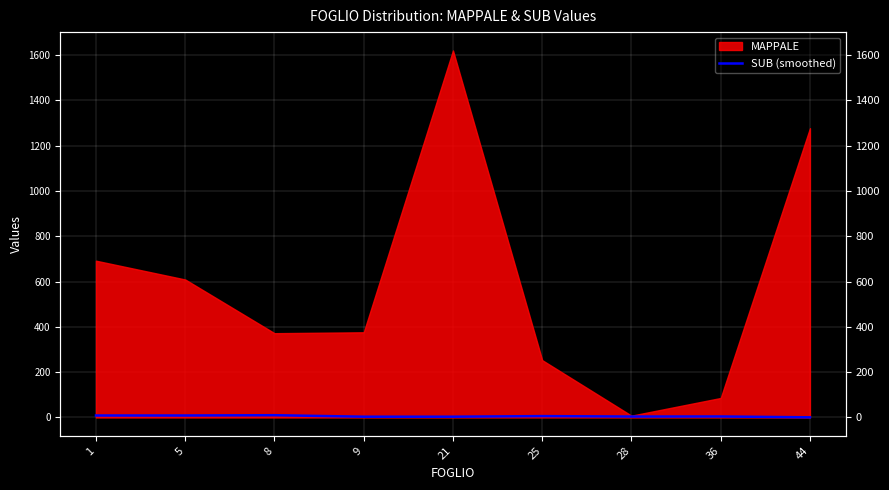

What is the change in value from 25 to 44?

-5.3